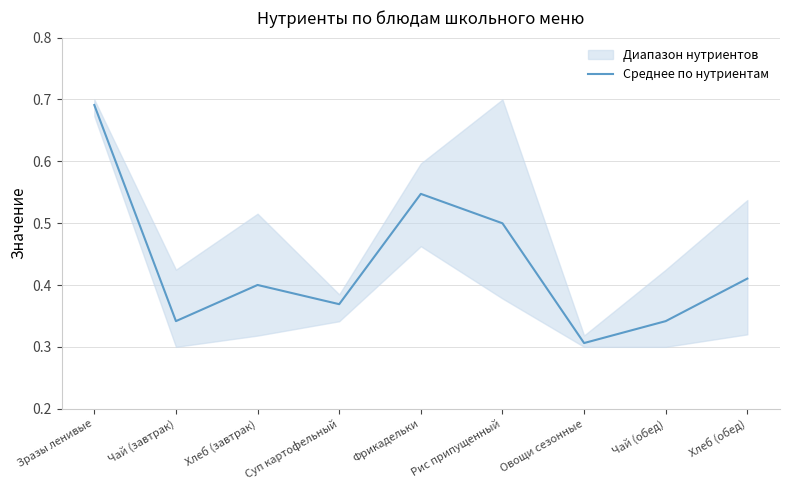

What is the sum of the values at Фрикадельки and Рис припущенный?

1.0